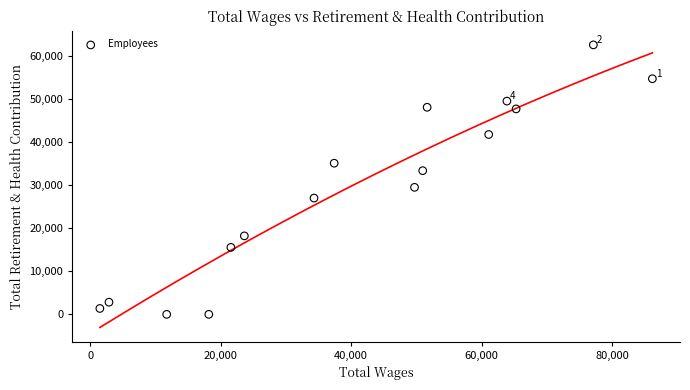

What is the range of Y values (max minus min)?

62492